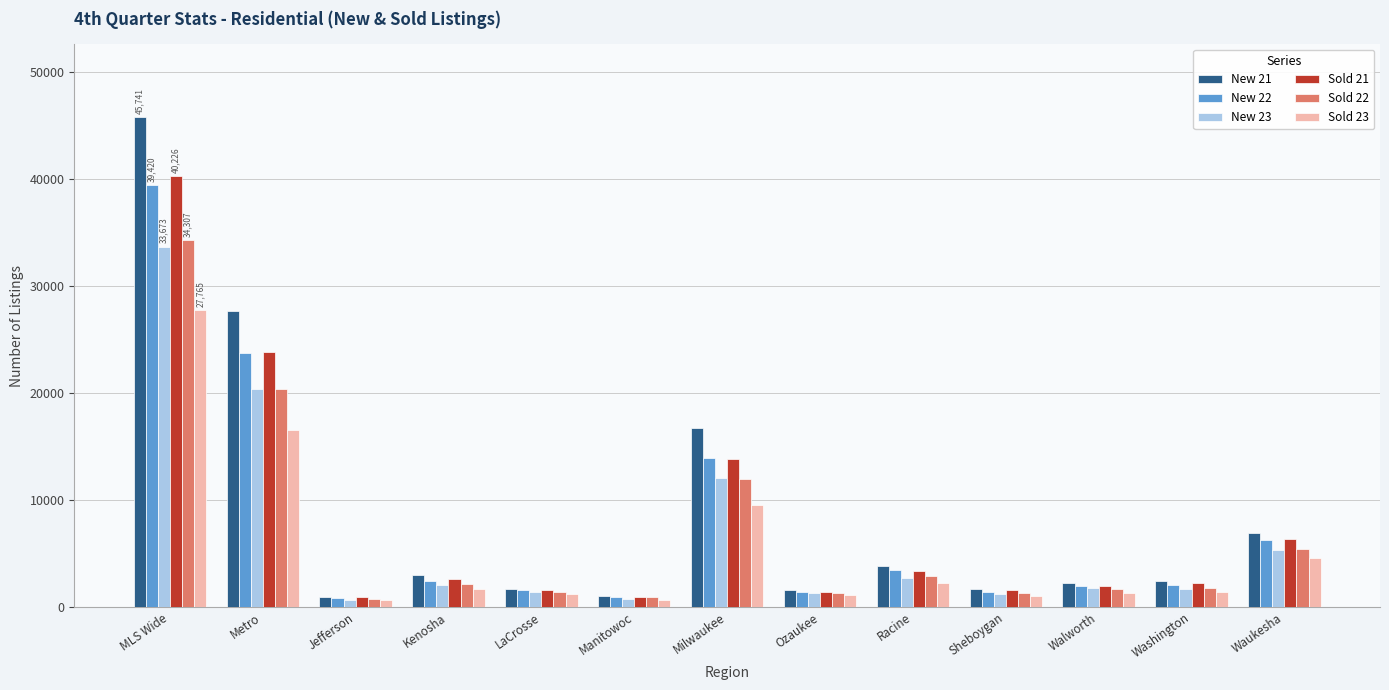

The New 23 series shows 20331 at Metro. True or false?

True